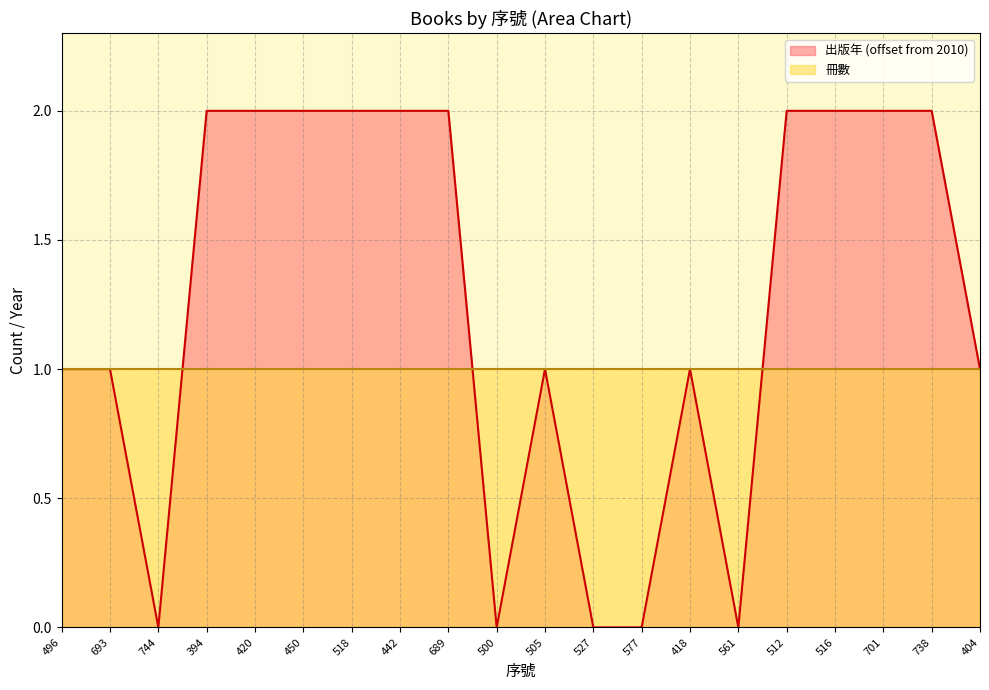

Count the values in the range 1 to 2.

15